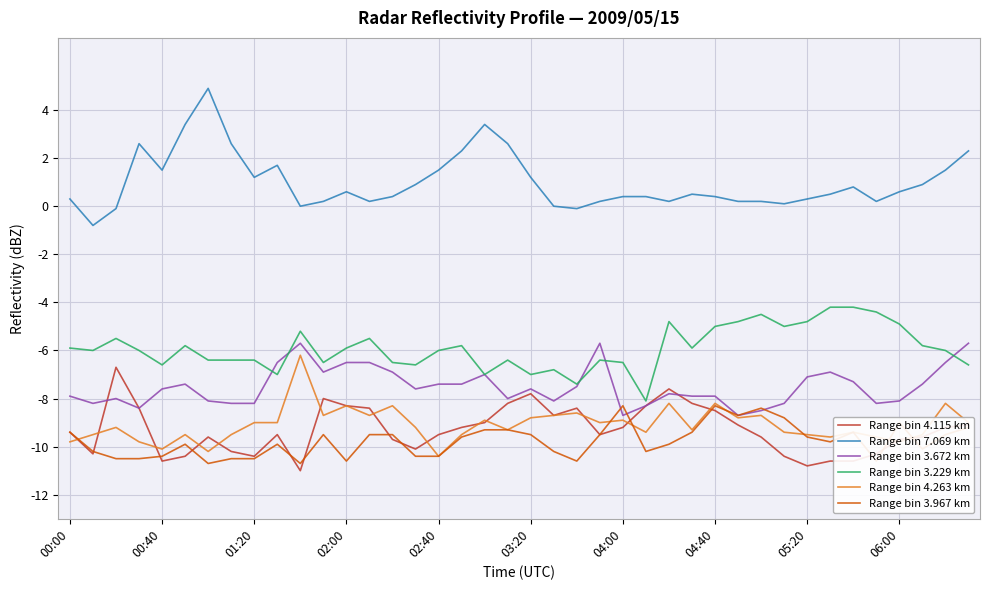

What is the lowest value of the Range bin 3.672 km series?

-8.7